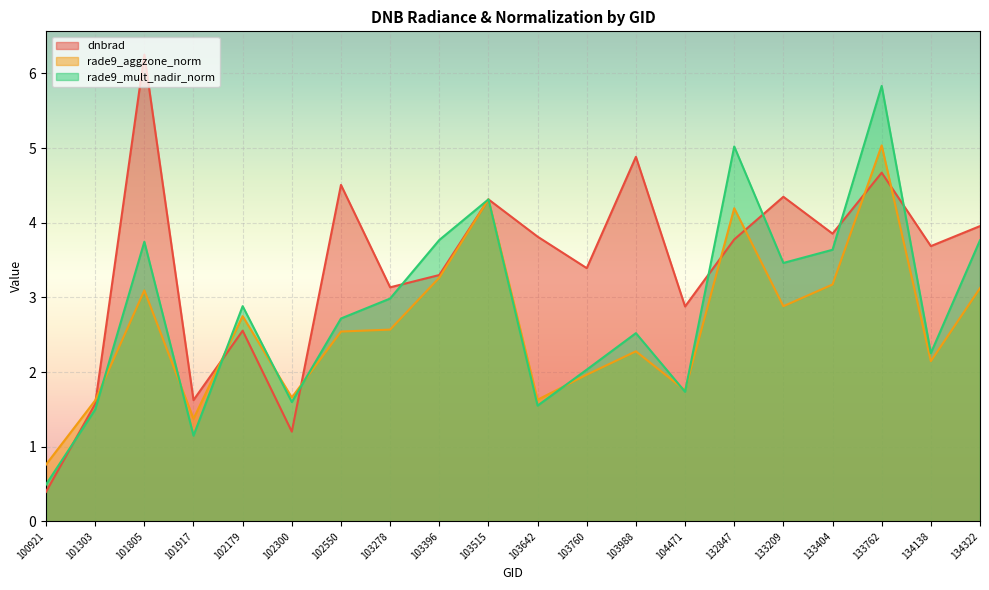

What is the maximum value shown in the chart?

6.3